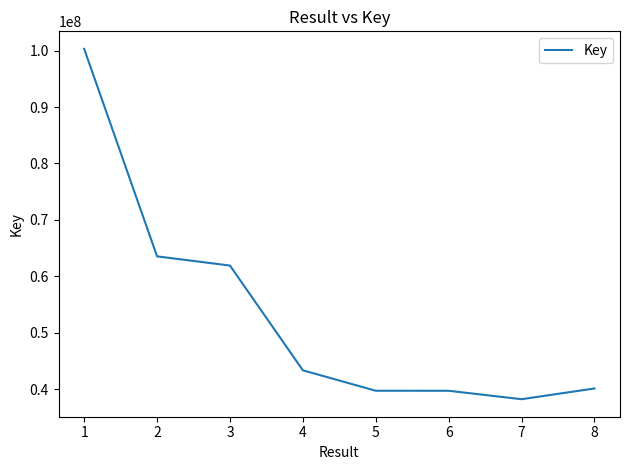

How many values are below 43344083?

4